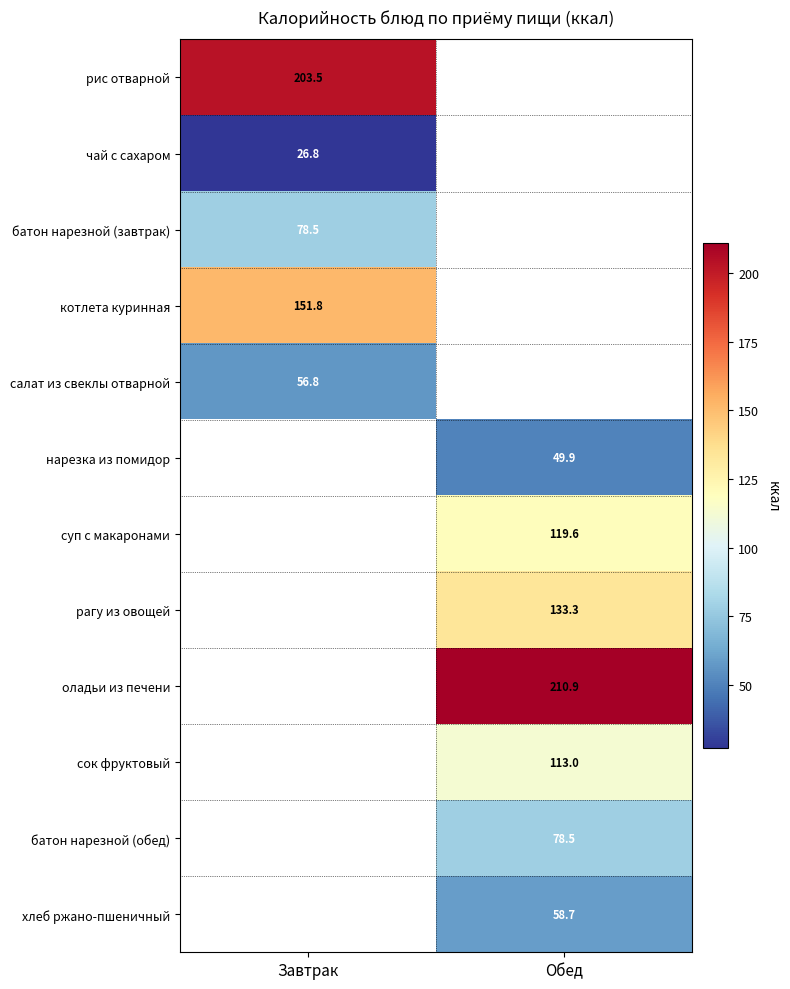

Which label corresponds to the smallest value in the chart?

Завтрак